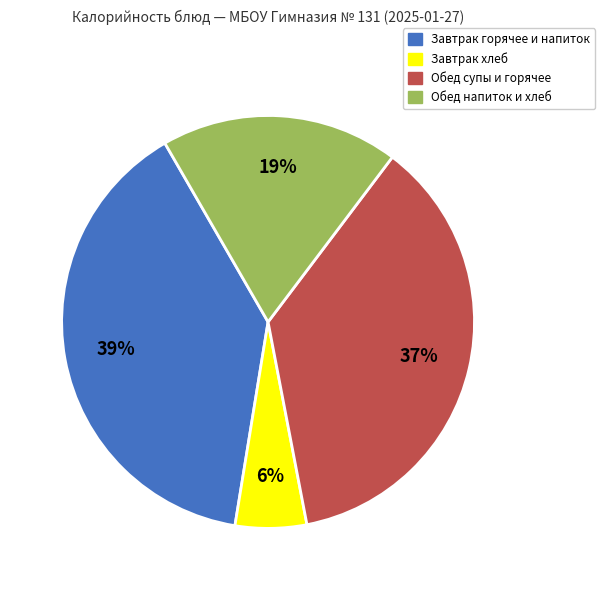

Approximately how many times larger is the value at Завтрак горячее и напиток compared to Обед напиток и хлеб?

2.1